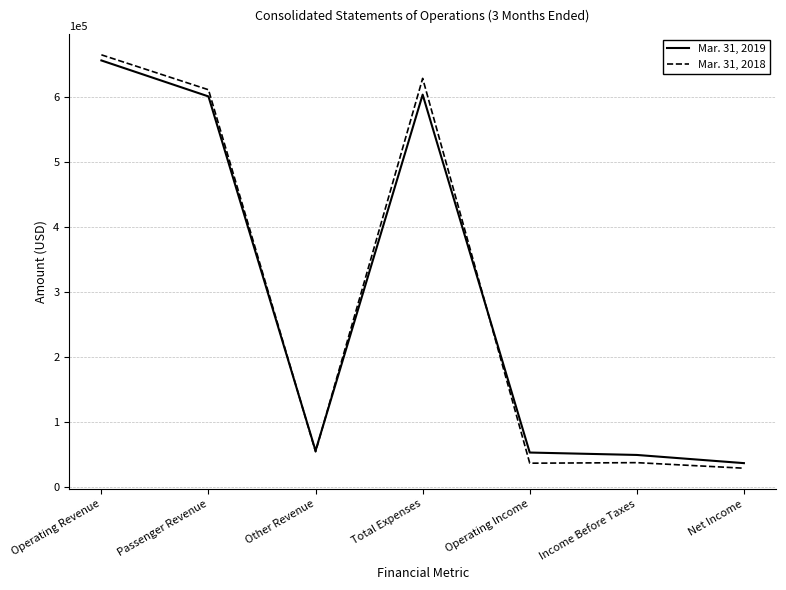

At which label does Mar. 31, 2018 first exceed 53812?

Operating Revenue